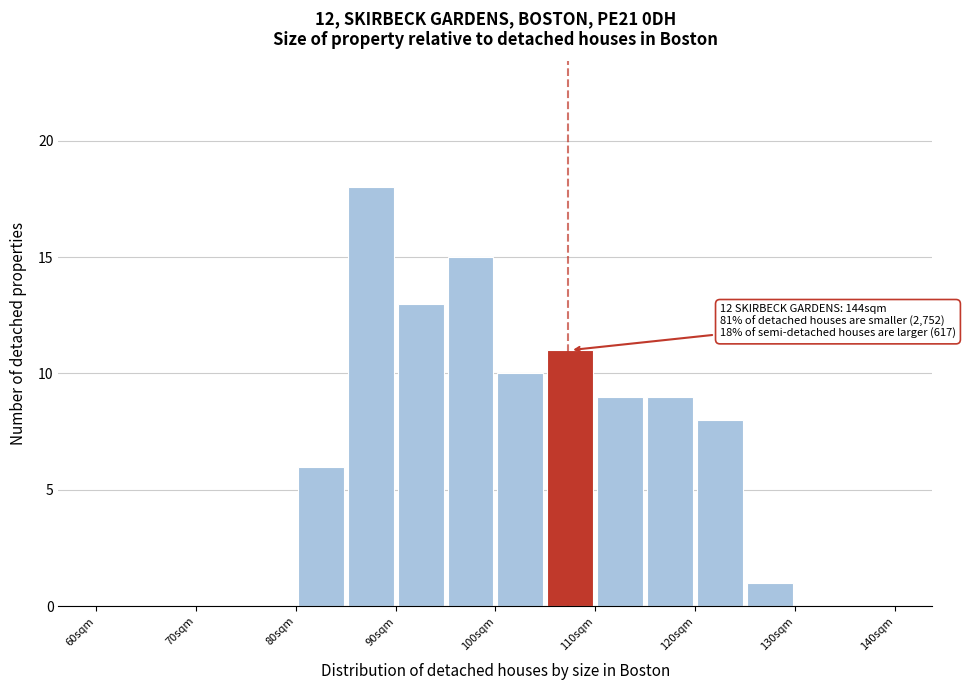

Over which range of the x-axis is the bar tallest?

85 to 90